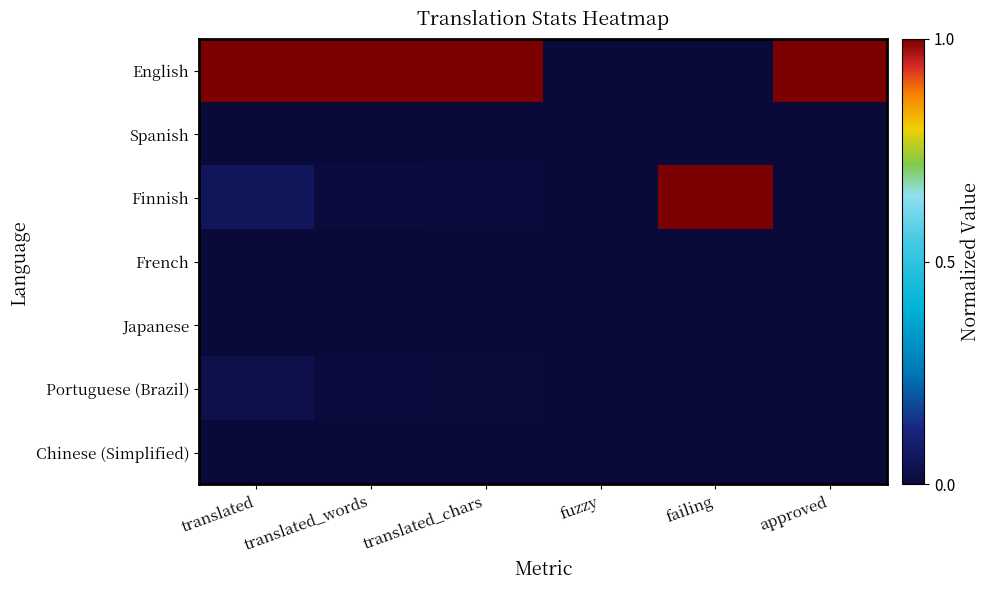

Which series has the largest total across all categories?

English